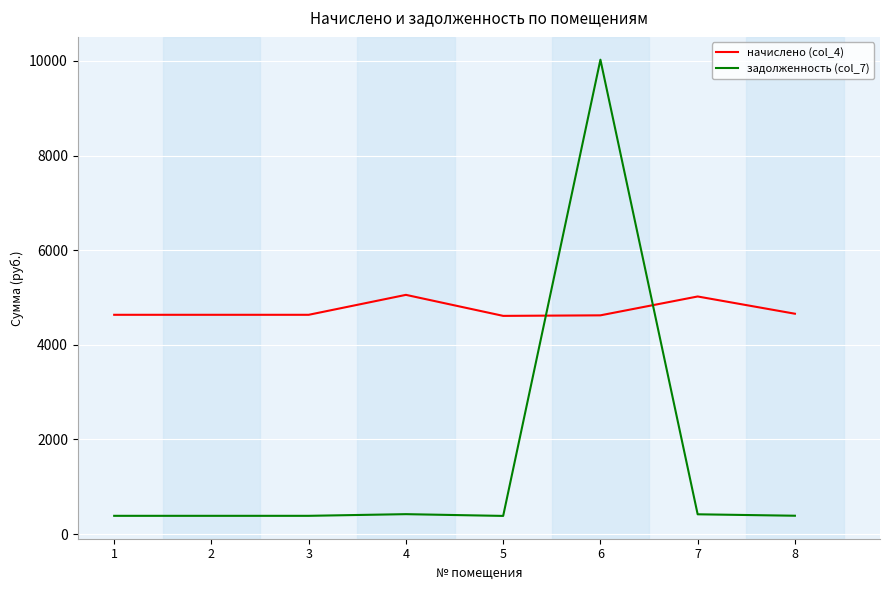

What is the difference between the задолженность (col_7) values at 2 and 7?

32.3